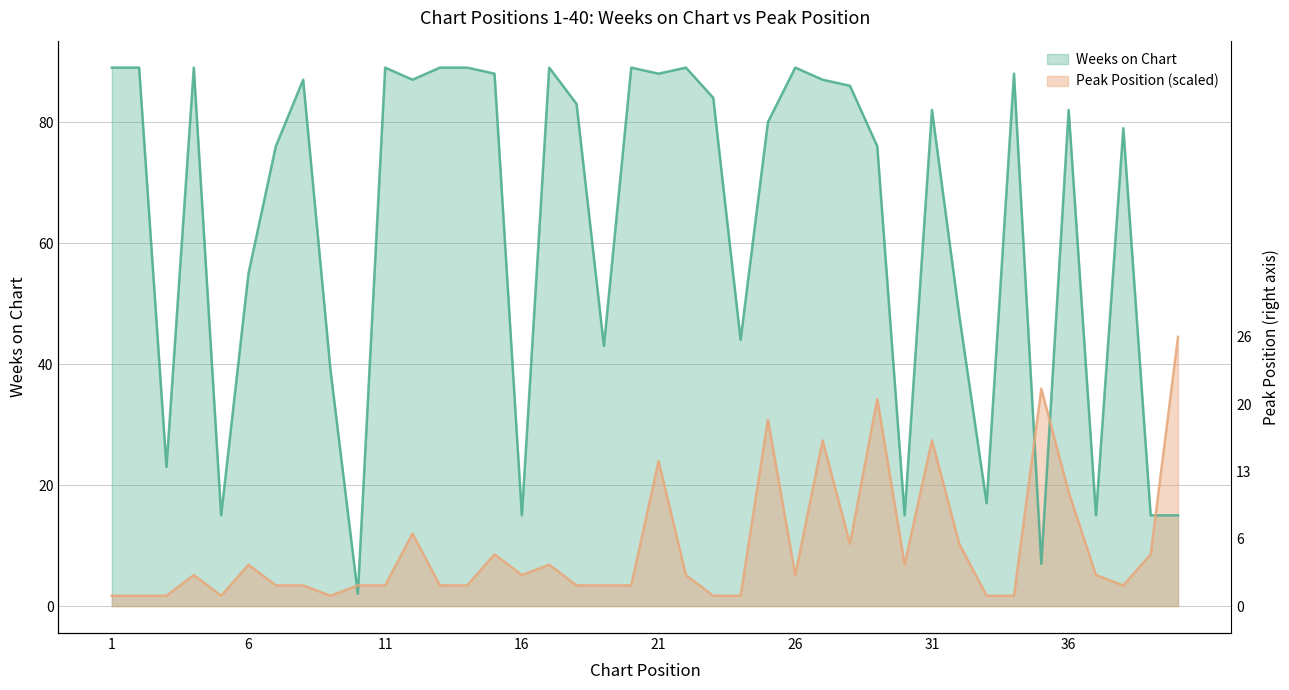

How many interior local valleys does the Peak Position series have?

7